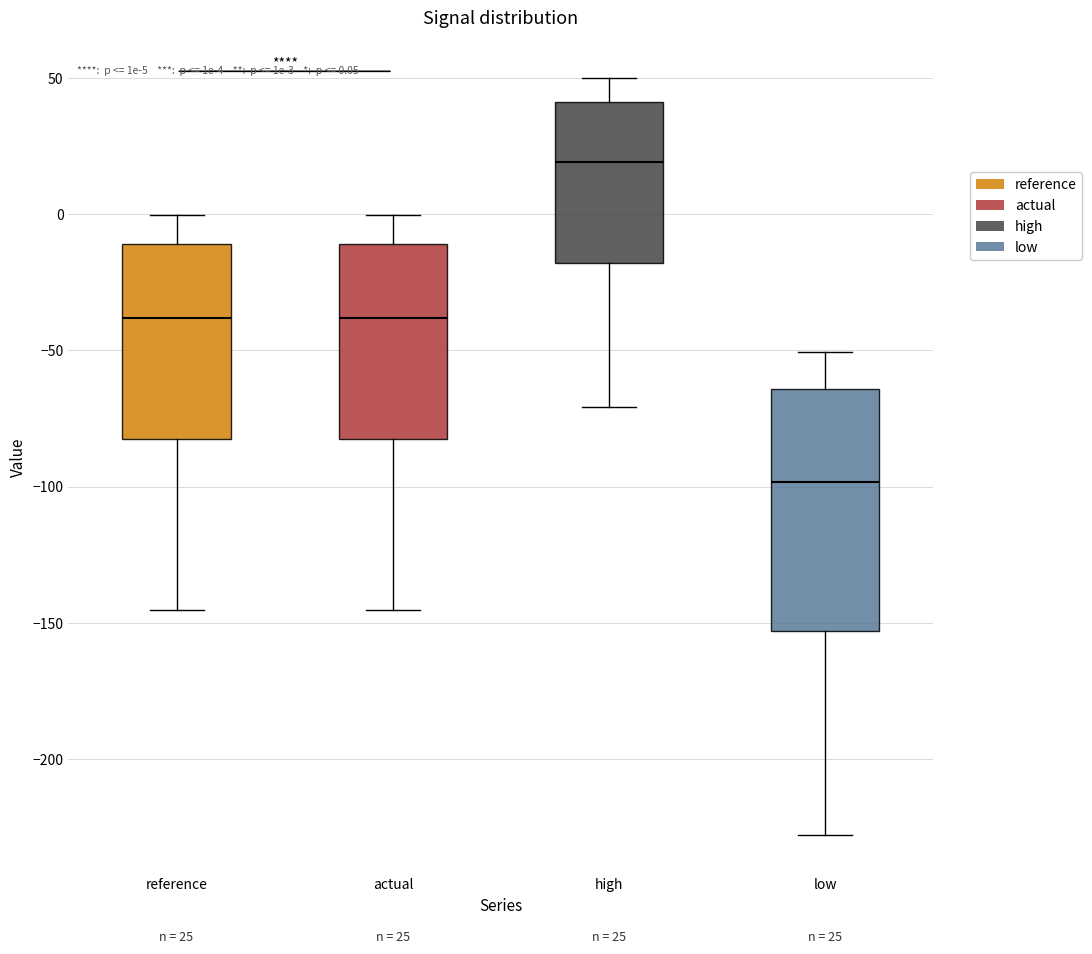

Comparing the boxes themselves (not the whiskers), which one is the tallest?

low